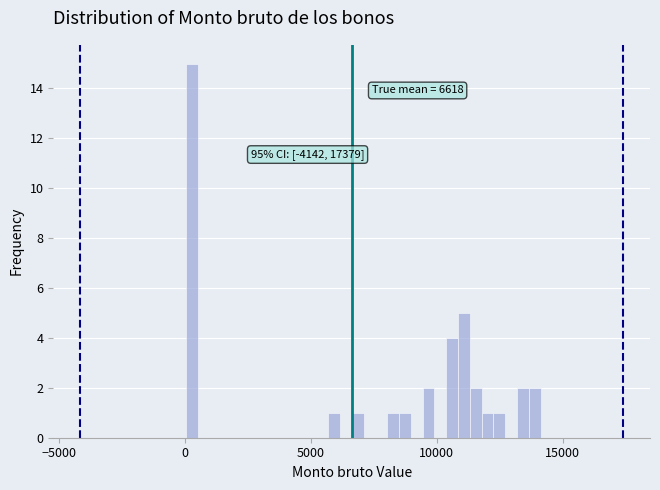

Around what value on the x-axis is the tallest bar? Give the approximate position of its centre, as read against the axis.

500